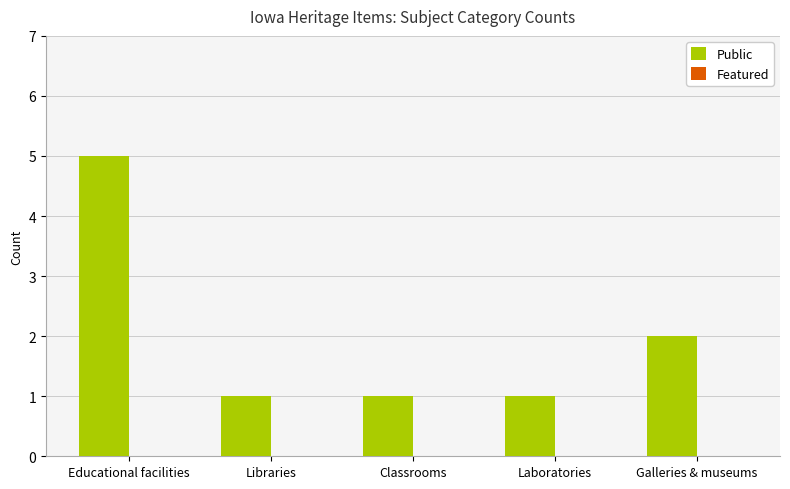

What is the sum of the values at Libraries and Educational facilities?

6